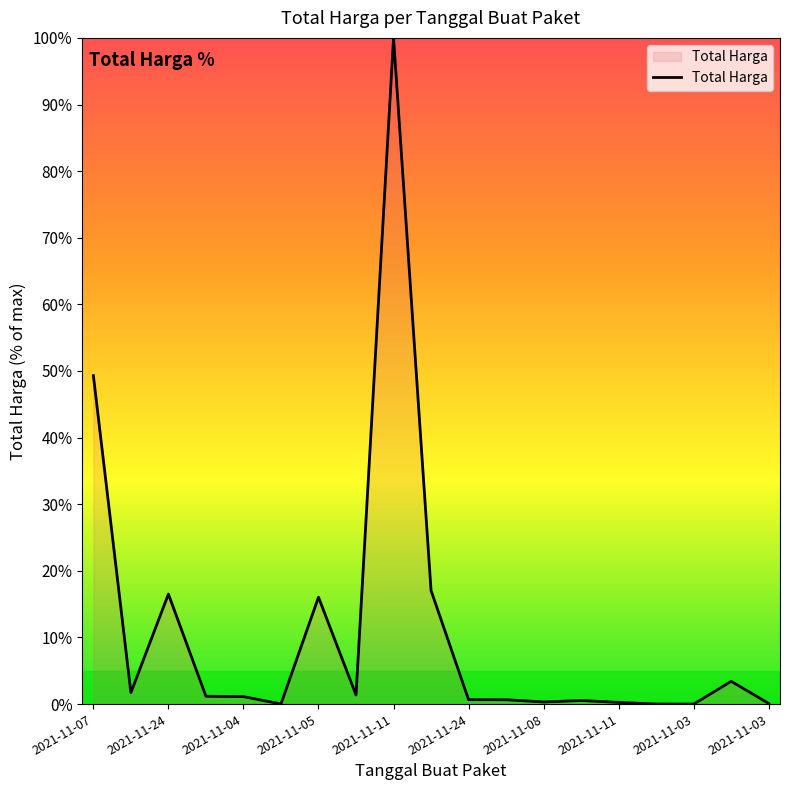

What is the greatest value displayed?

100.0